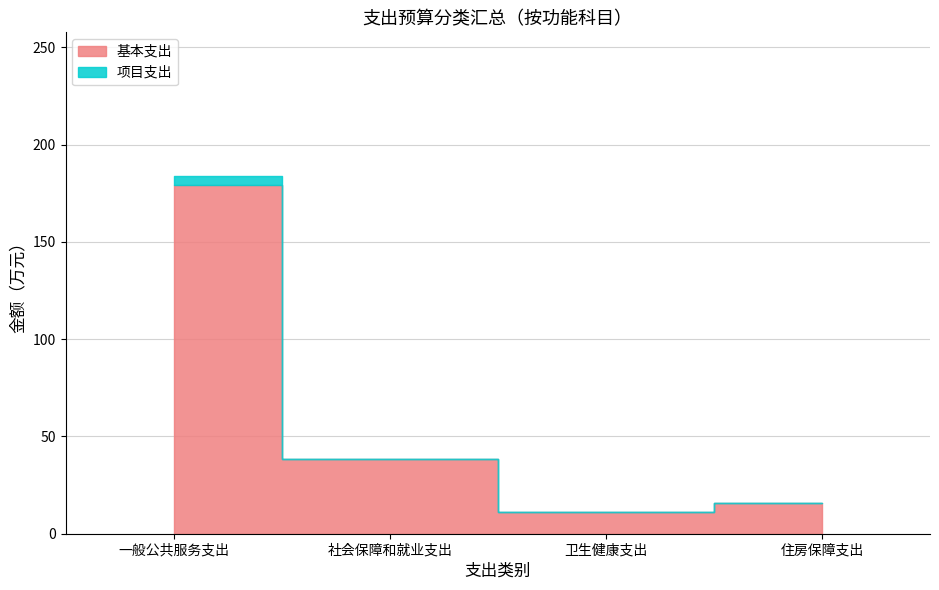

At which category is the sum across all series the highest?

一般公共服务支出